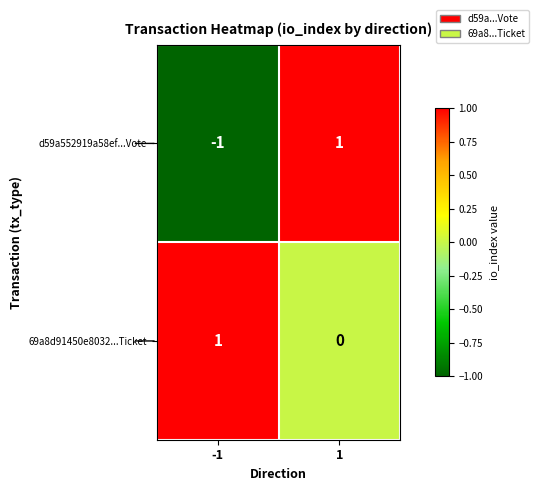

Which series has the widest spread of values?

d59a552919a58ef...Vote